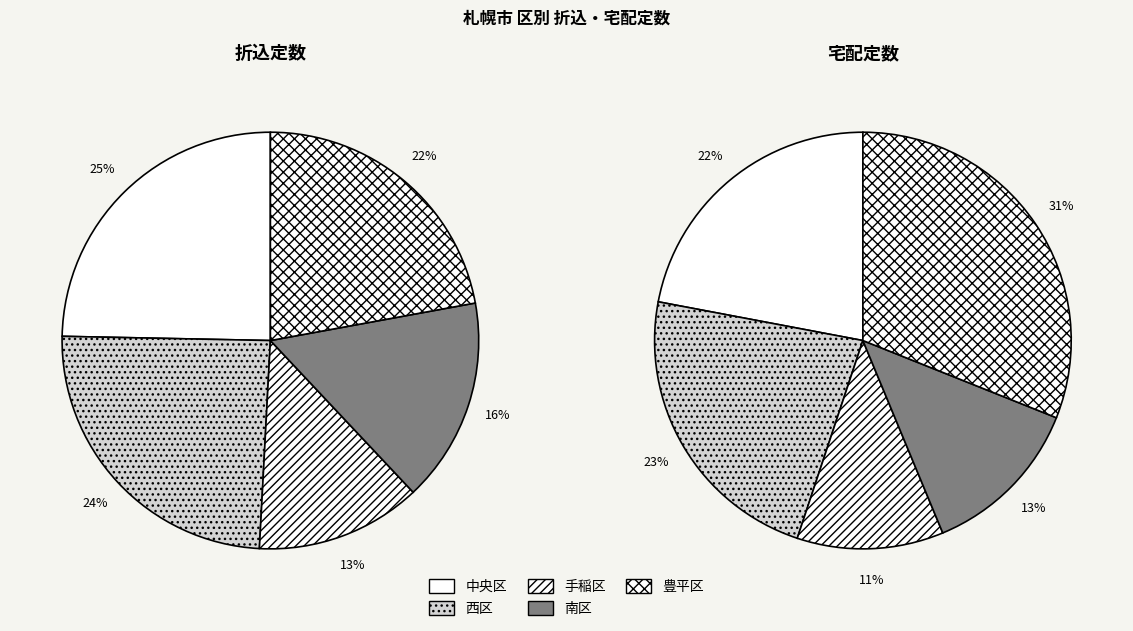

Rank the series by their maximum value, from lowest to highest.

折込定数, 宅配定数